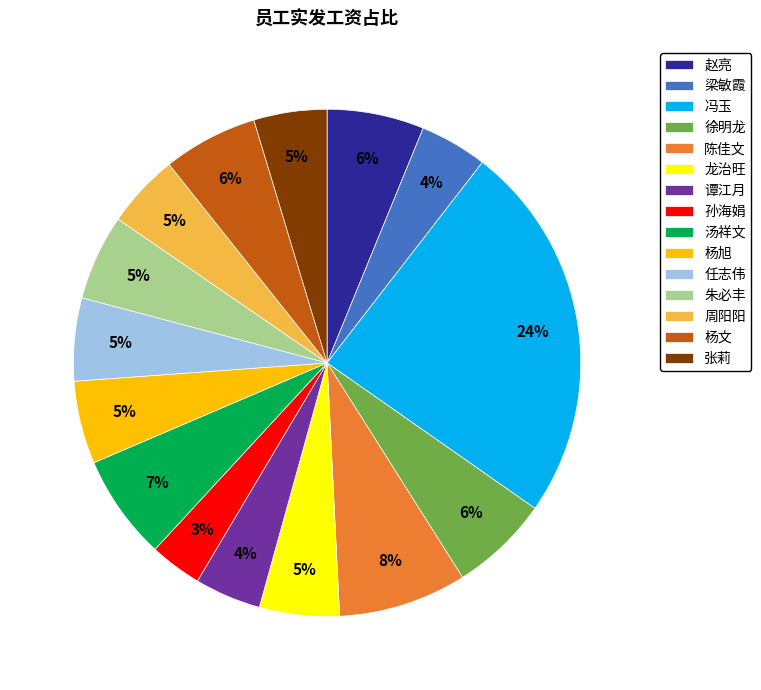

The 任志伟 slice represents 19% of the pie. True or false?

False